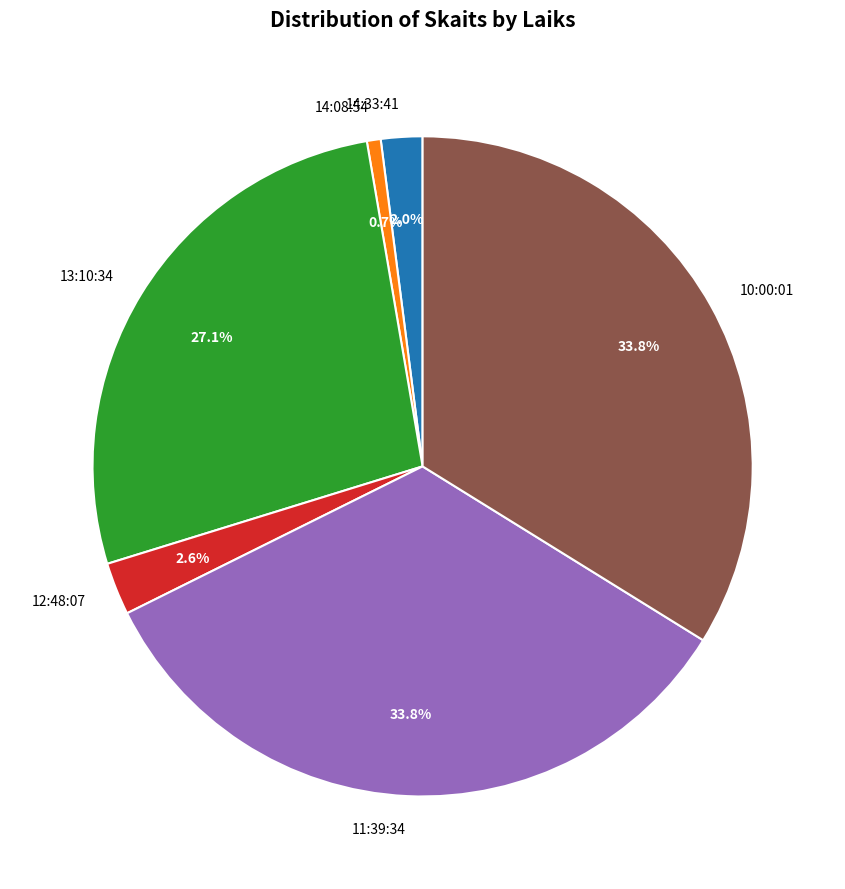

Does 11:39:34 account for over 50% of the chart?

No